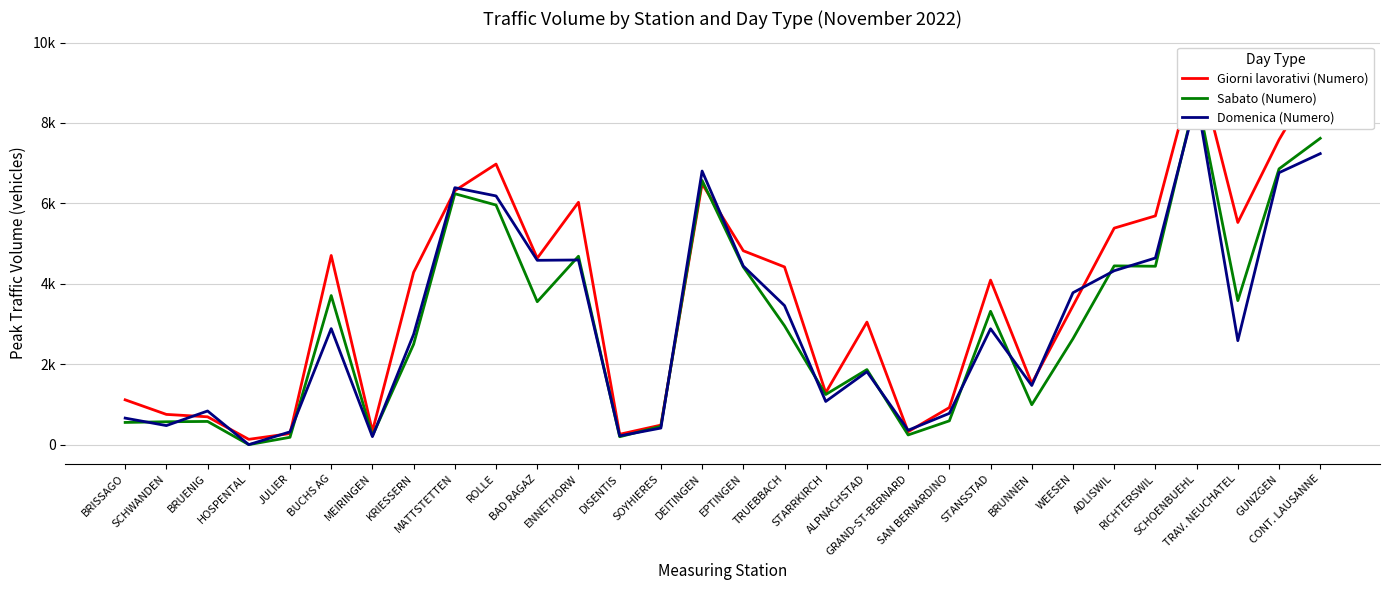

Where is the first local minimum for Domenica (Numero)?

SCHWANDEN